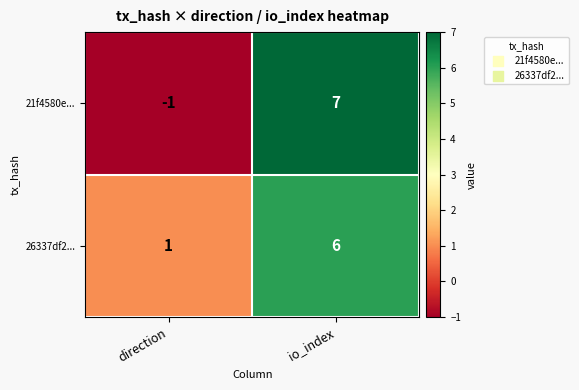

The 21f4580e... series shows -1 at direction. True or false?

True